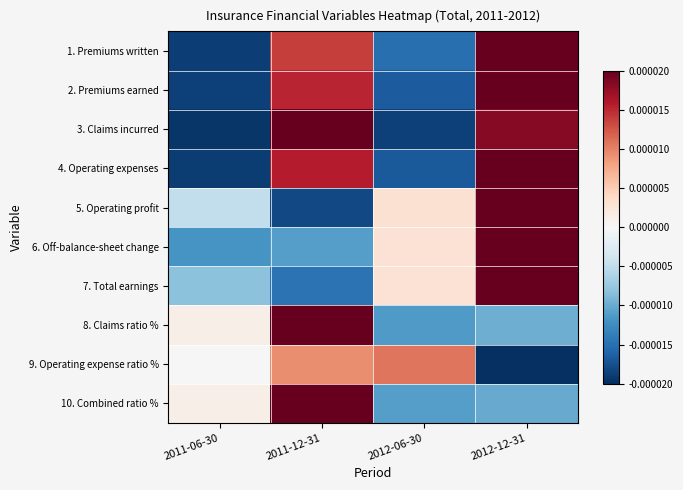

At how many categories does at least one series exceed 0?

4